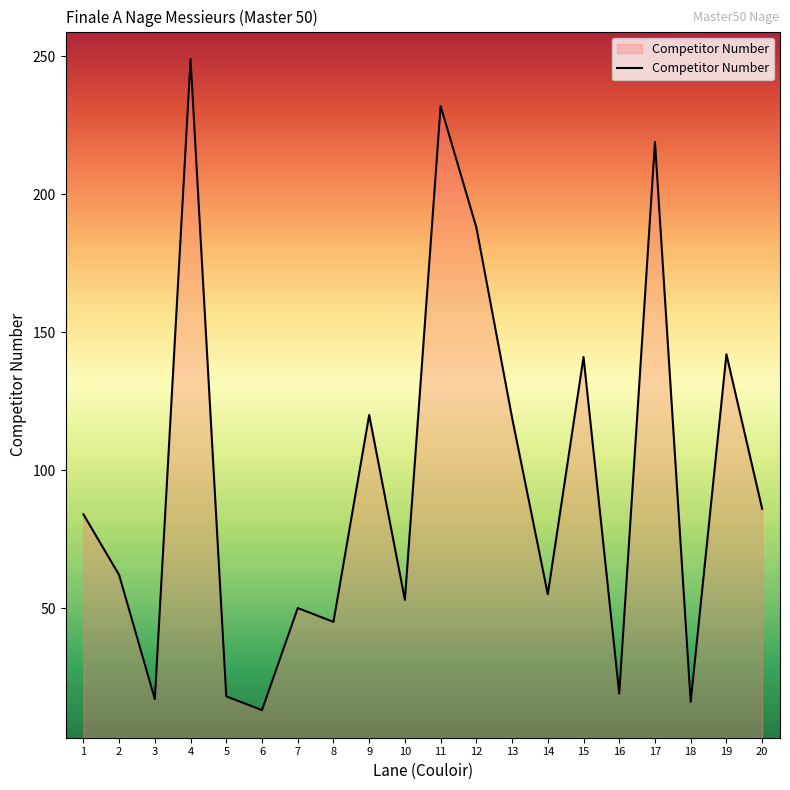

What value does the data have at 10, to the nearest 10?

50